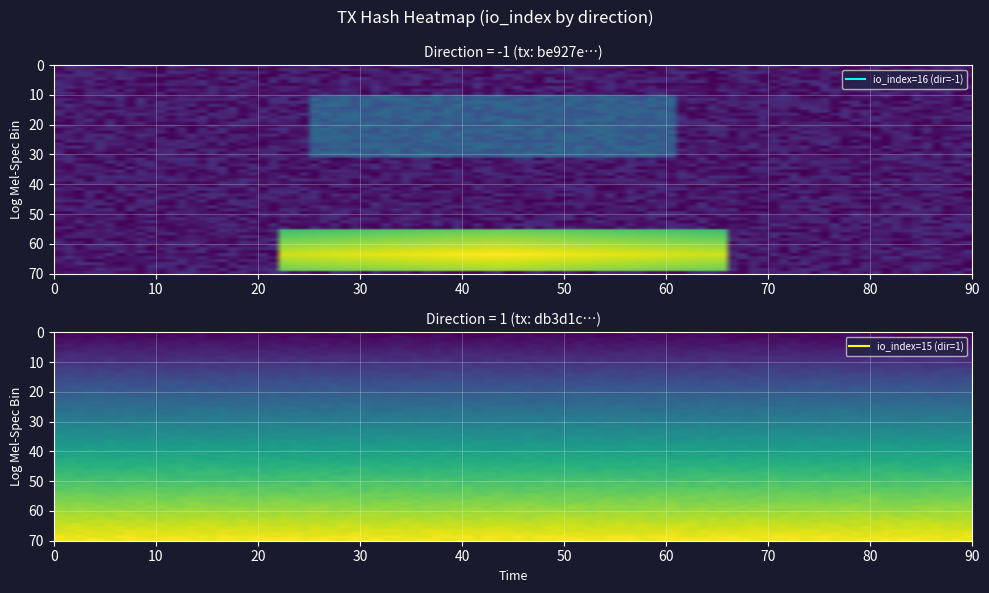

Reading left to right, what are all the values shown in this chart?

be927e0198d742515155333d2e3f842ba7b922f: direction=-1	io_index=16
db3d1cfb77fd8b1075686052107d3575b9d8194: direction=1	io_index=15